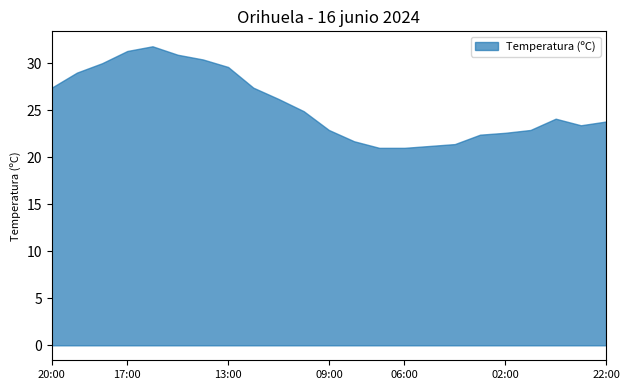

True or false: Humedad (%) and Temperatura (ºC) intersect in this chart.

False